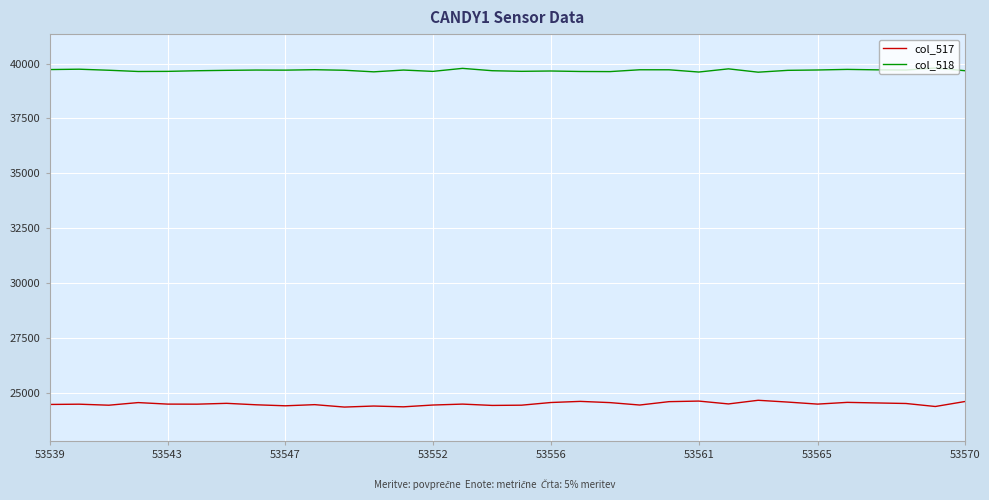

Which series has the largest range (max minus min)?

col_517